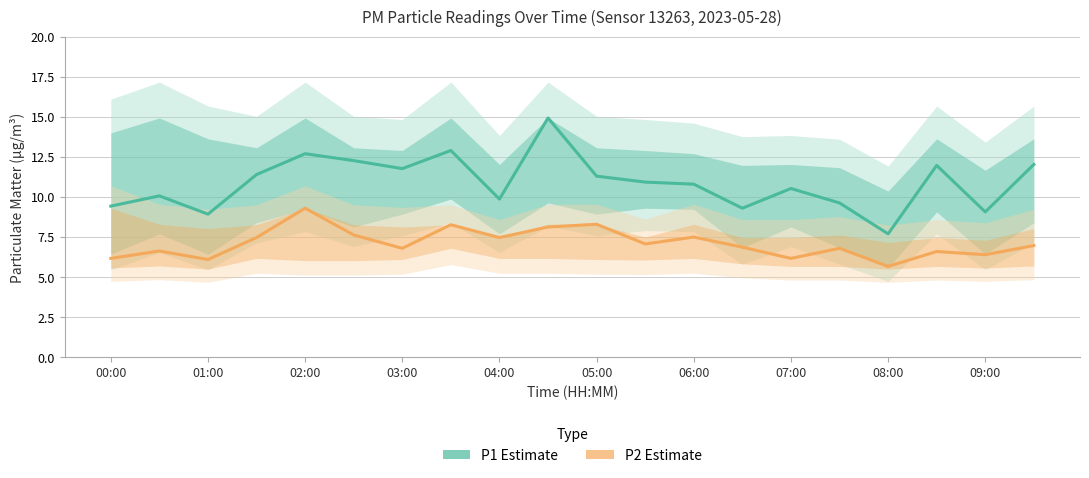

True or false: P2 Estimate has more than 2 interior local peaks.

True